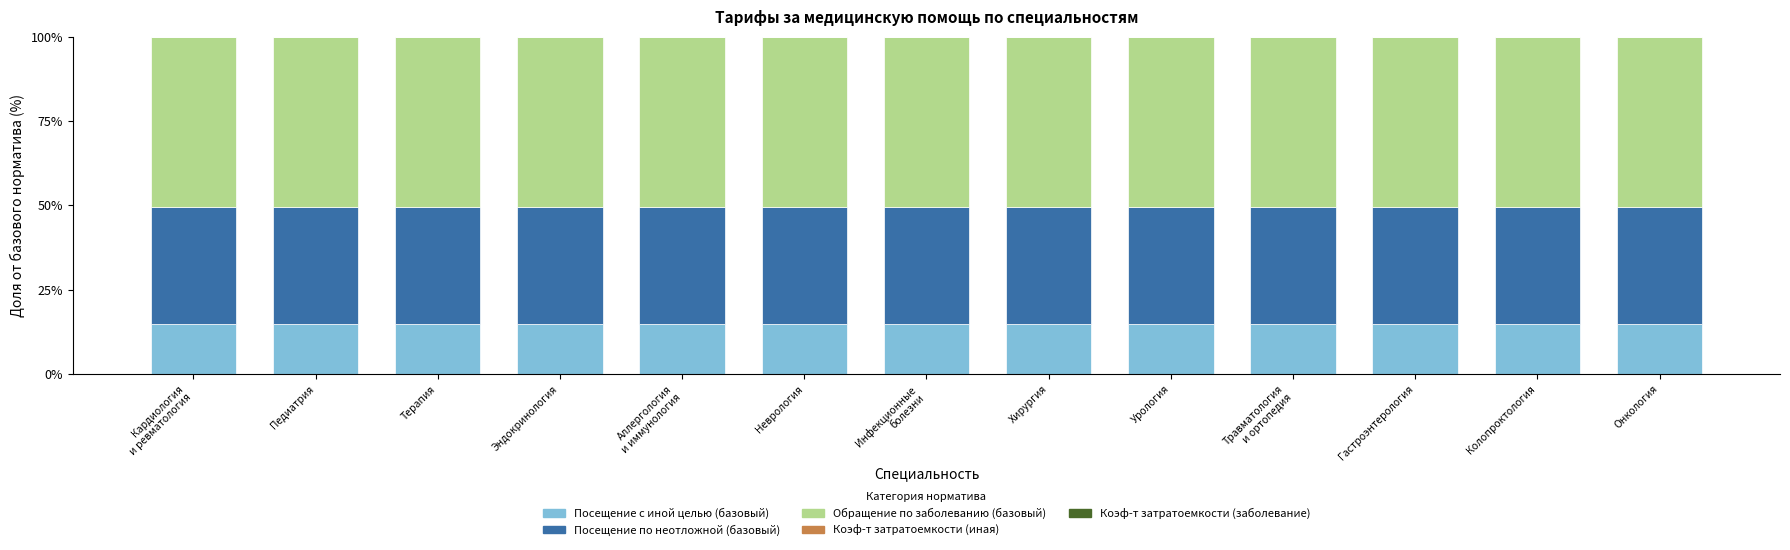

What is the sum of all Посещение с иной целью (базовый) values?

194.3